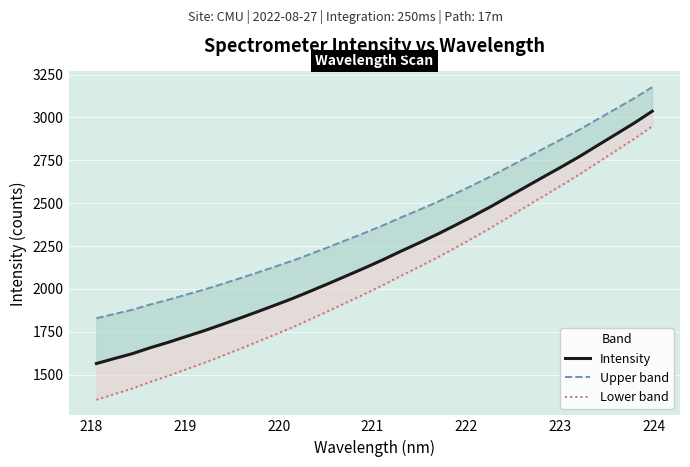

How many data points in Upper band are above 2372?

16